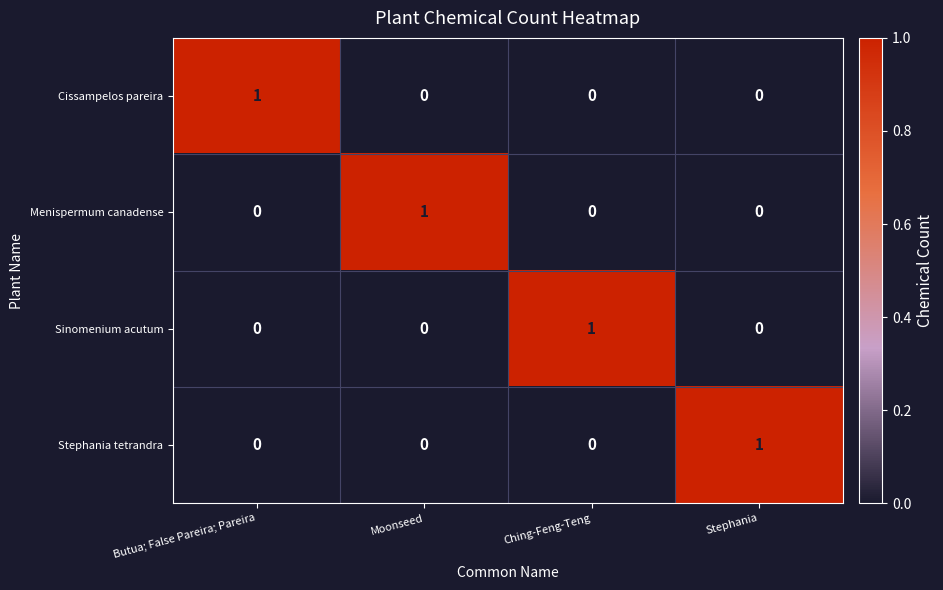

At which label does Cissampelos pareira reach its peak?

Butua; False Pareira; Pareira